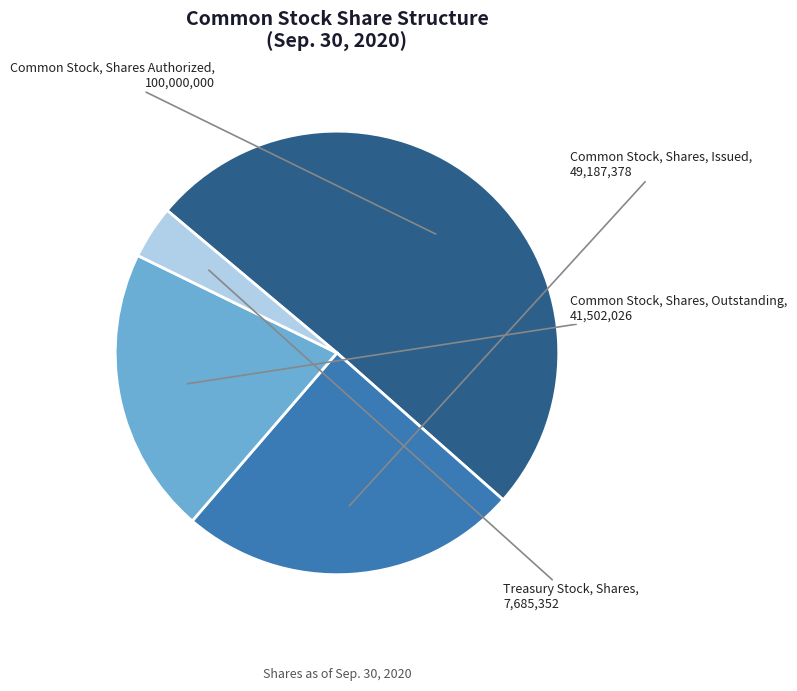

Approximately how many times larger is the value at Common Stock, Shares, Issued compared to Common Stock, Shares Authorized?

0.5